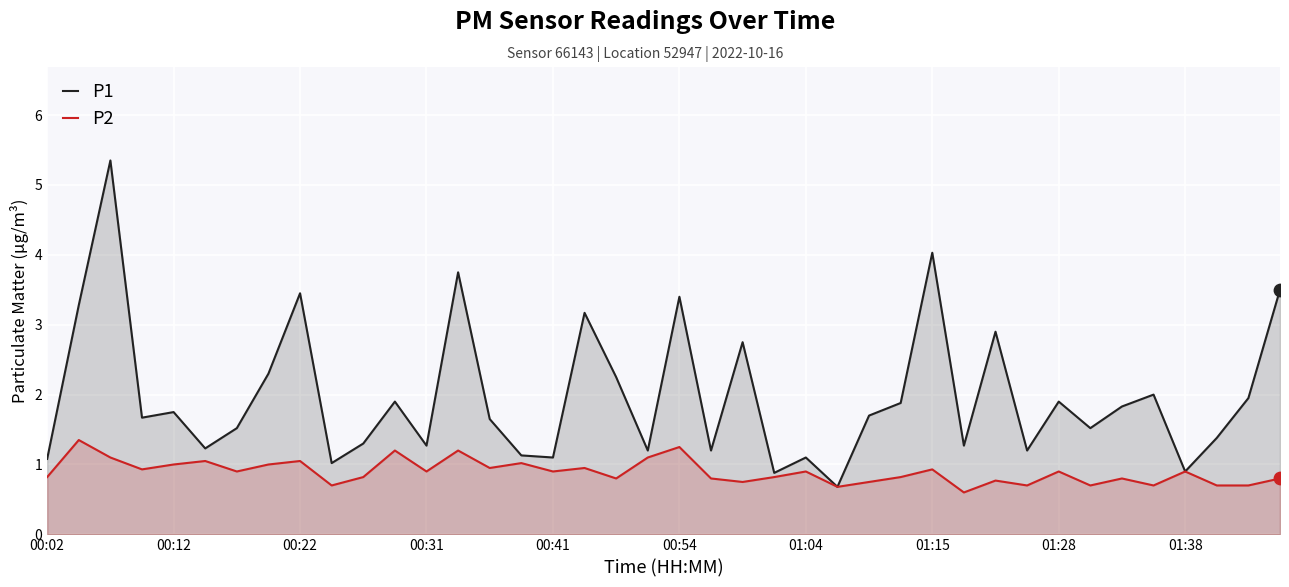

Which series reaches the minimum Y coordinate?

P2